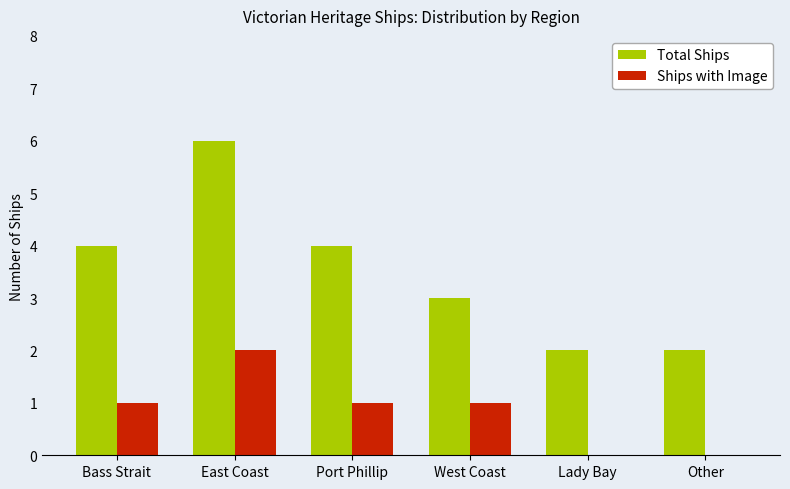

Which series has the largest total across all categories?

Total Ships